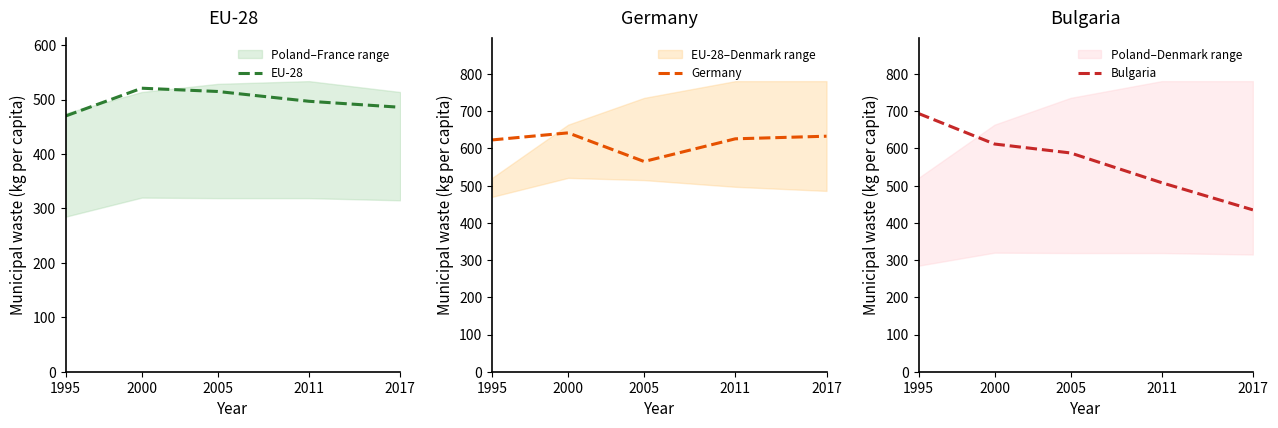

What is the maximum value for EU-28?

521